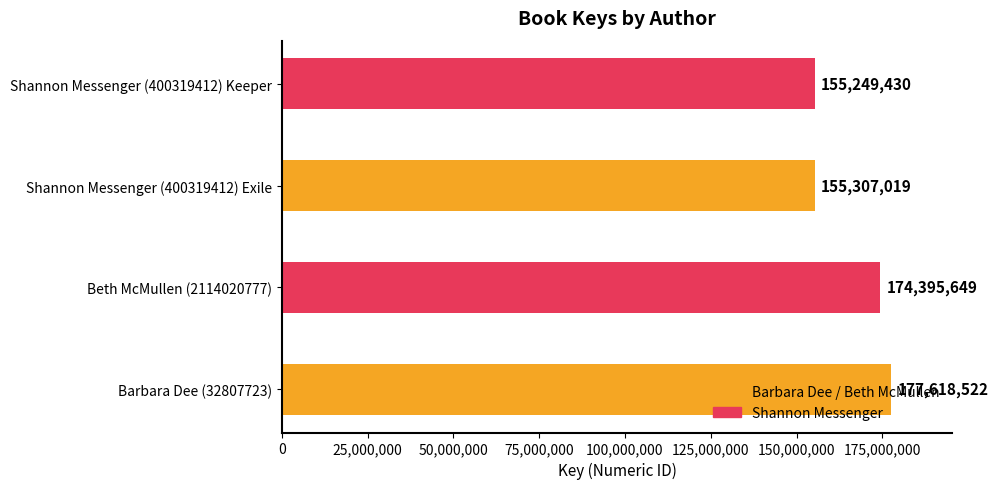

Which category has the lowest value across all series?

Shannon Messenger (400319412) Keeper